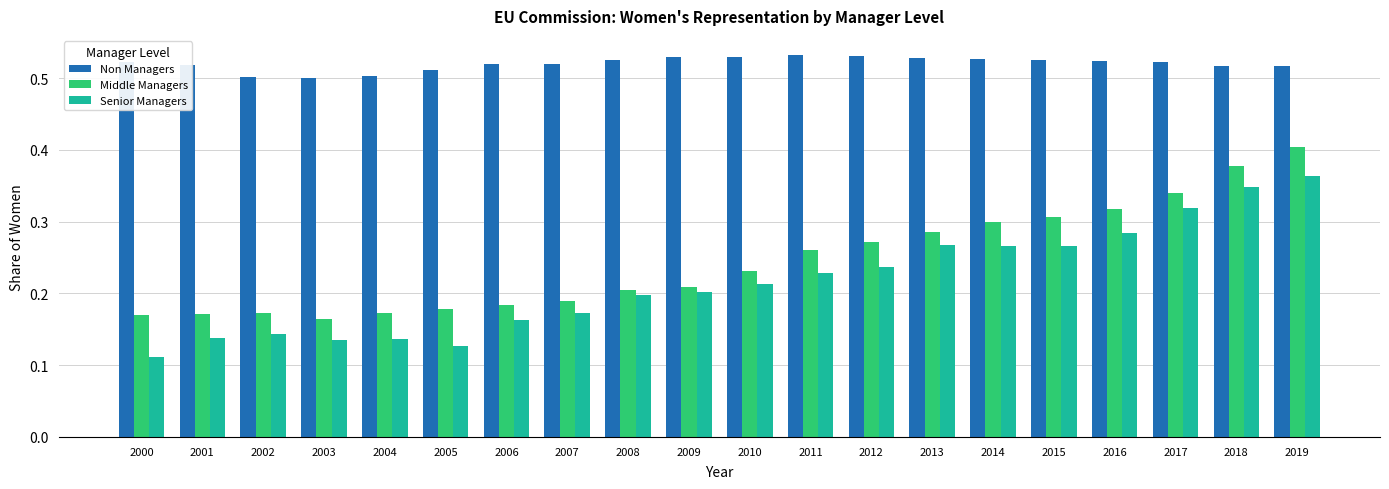

At which category is the sum across all series the highest?

2019